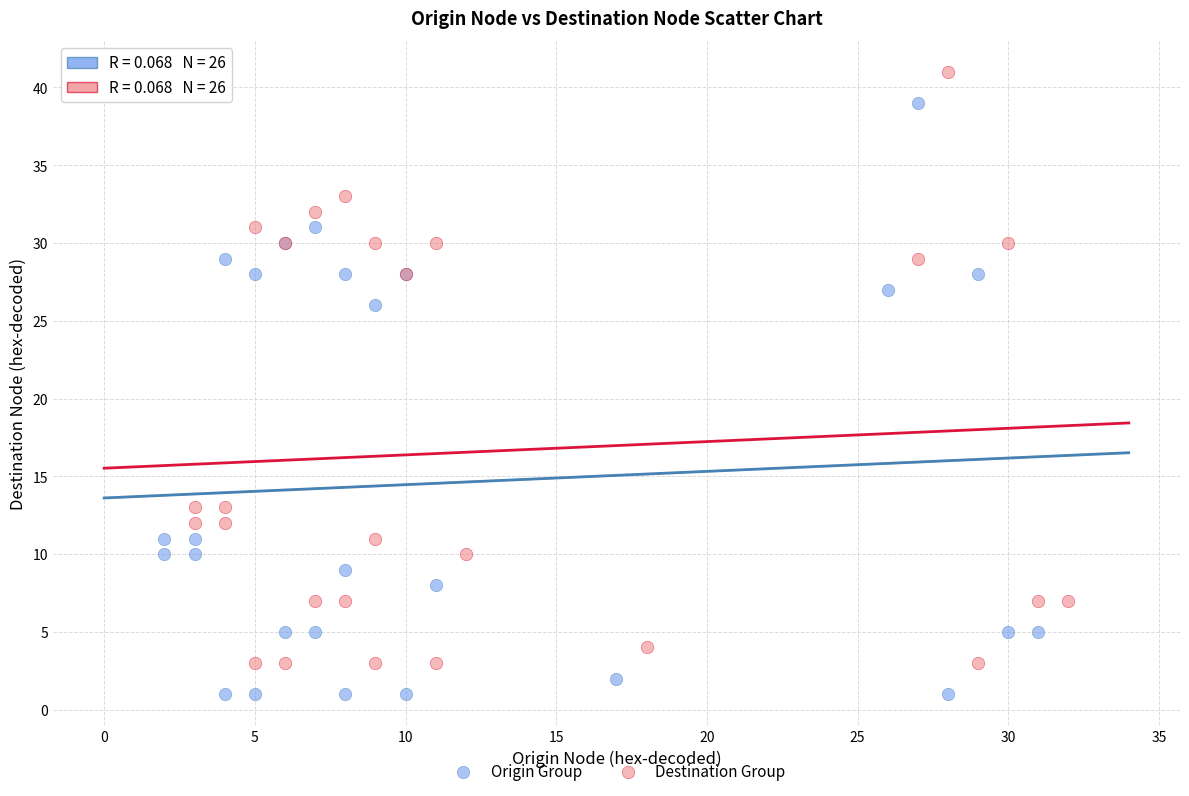

Which series contains the highest Y value?

Destination Group